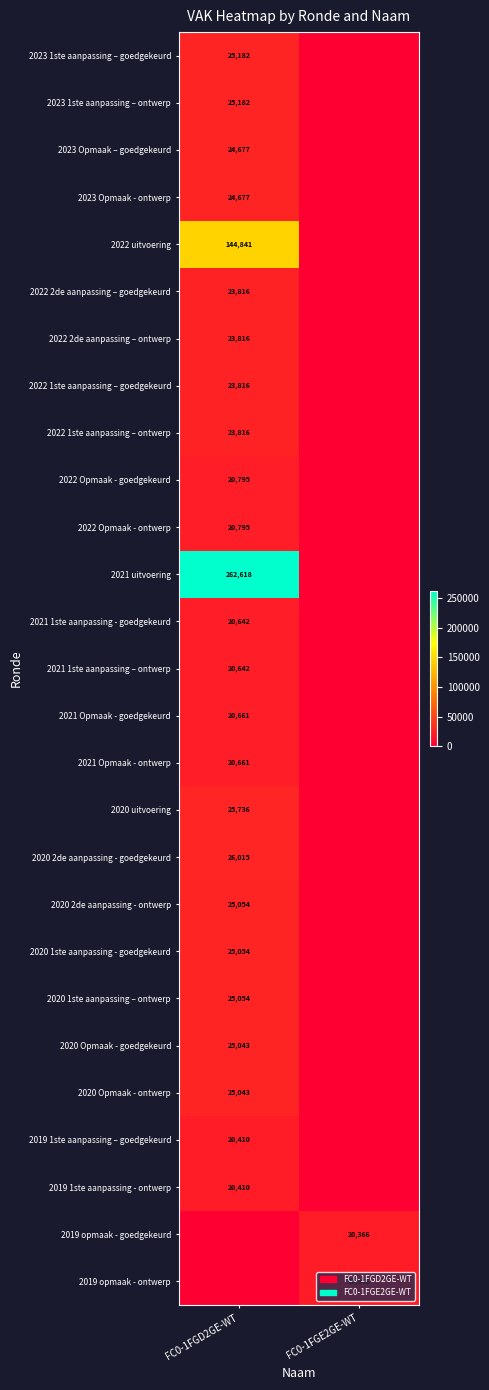

At which category is the sum across all series the highest?

FC0-1FGD2GE-WT